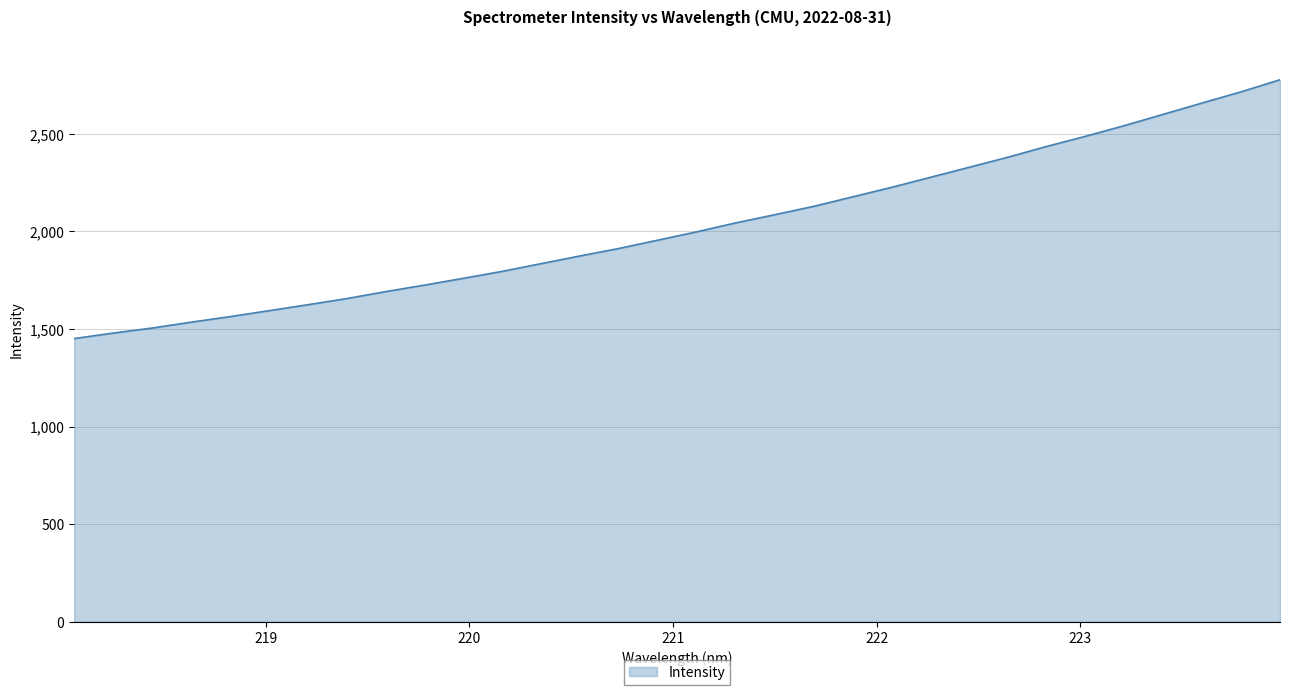

What is the minimum value shown in the chart?

1450.8